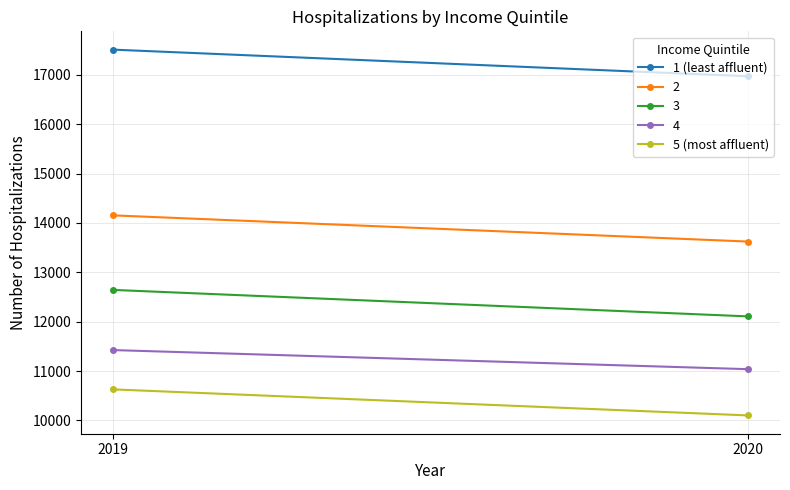

True or false: 5 (most affluent) has a value of 13930 at 2020.

False